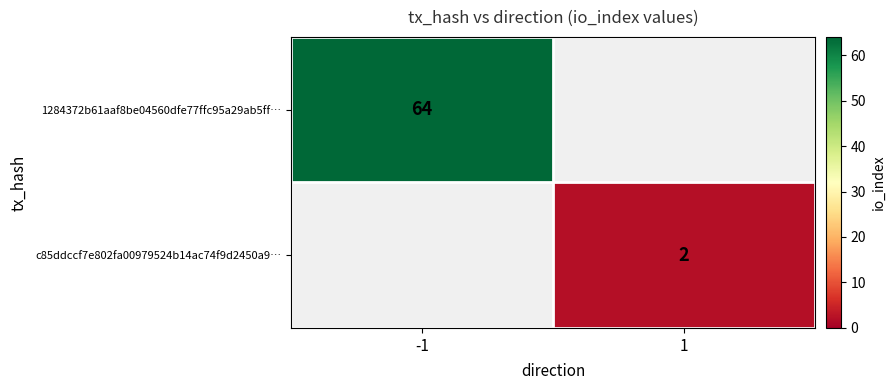

Count the number of data series in this chart.

2